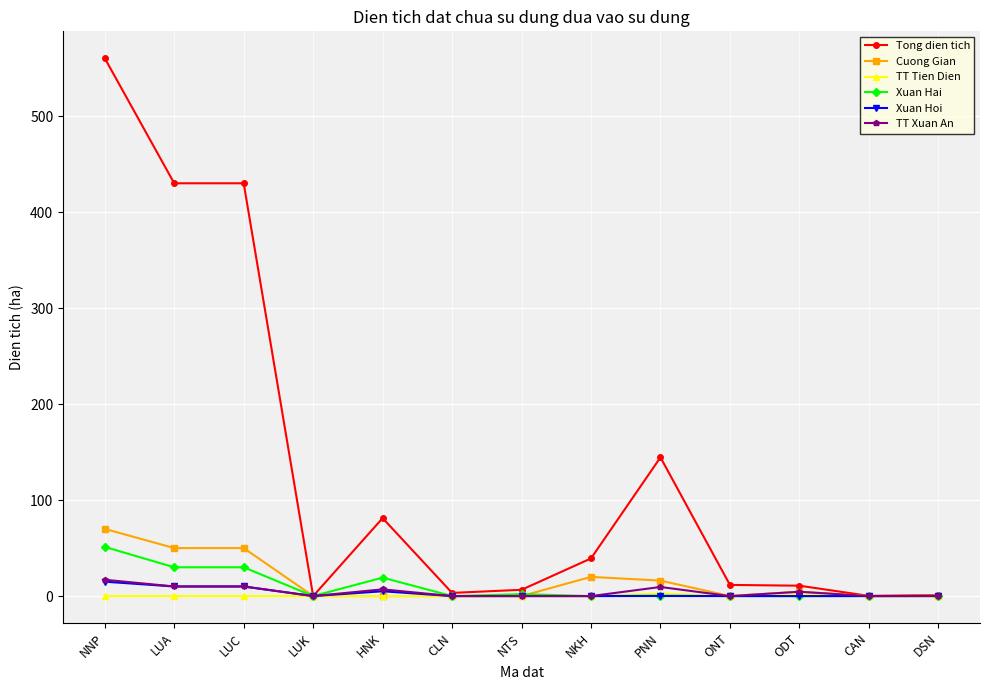

What is the maximum value for Xuan Hoi?

15.0